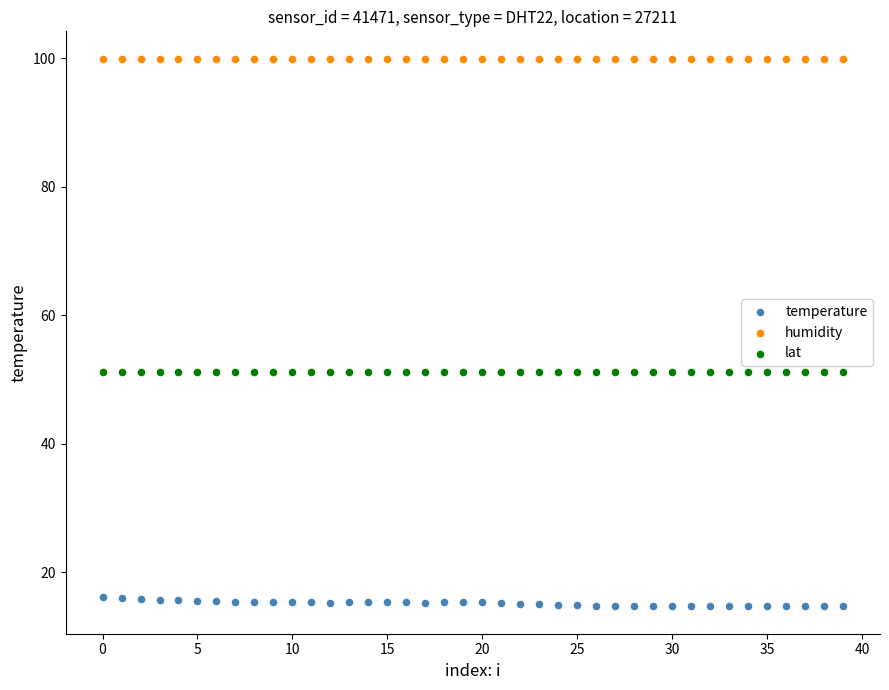

Which series contains the lowest Y value?

temperature